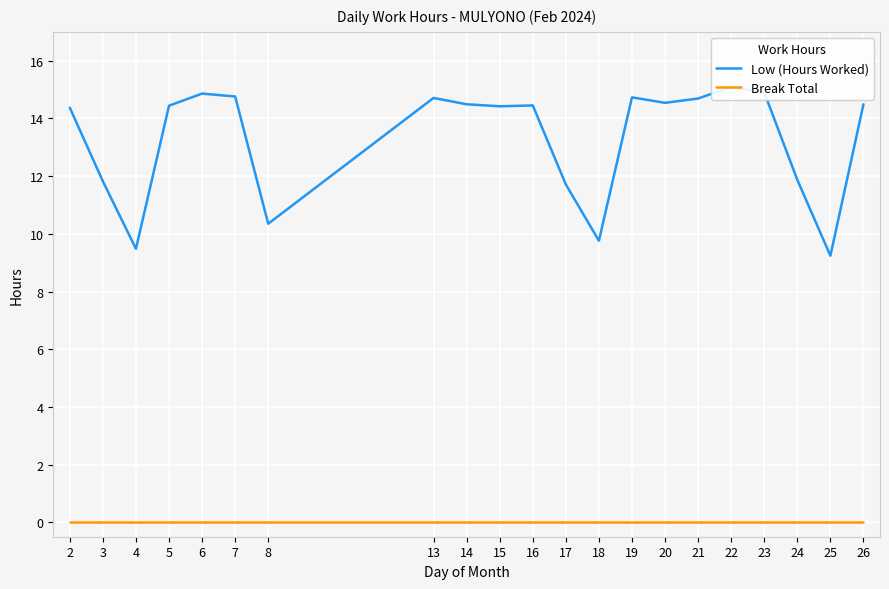

What is the total value across all series at 3?

11.8